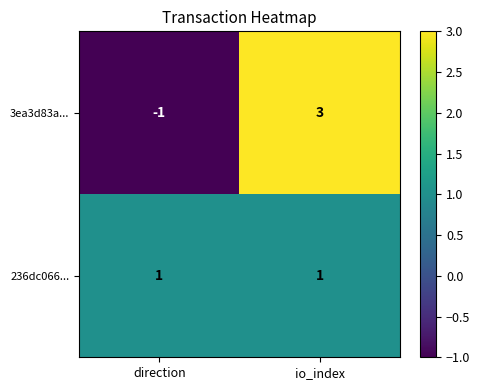

Which series changed the most between direction and io_index?

3ea3d83a...